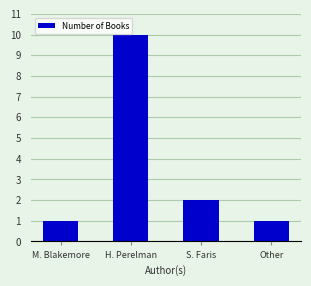

Count the number of data series in this chart.

1